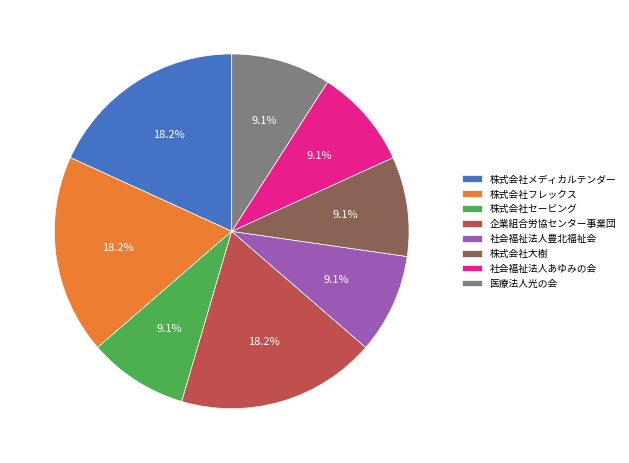

How much of the chart is everything except 株式会社セービング?

90.9%